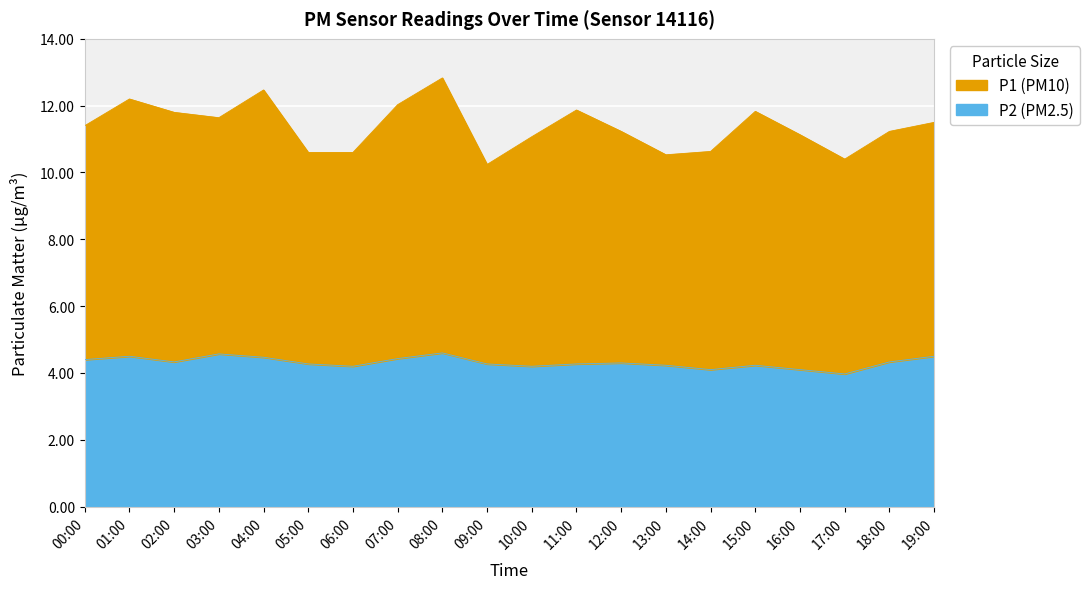

What is the label of the 19th point from the left?

18:00